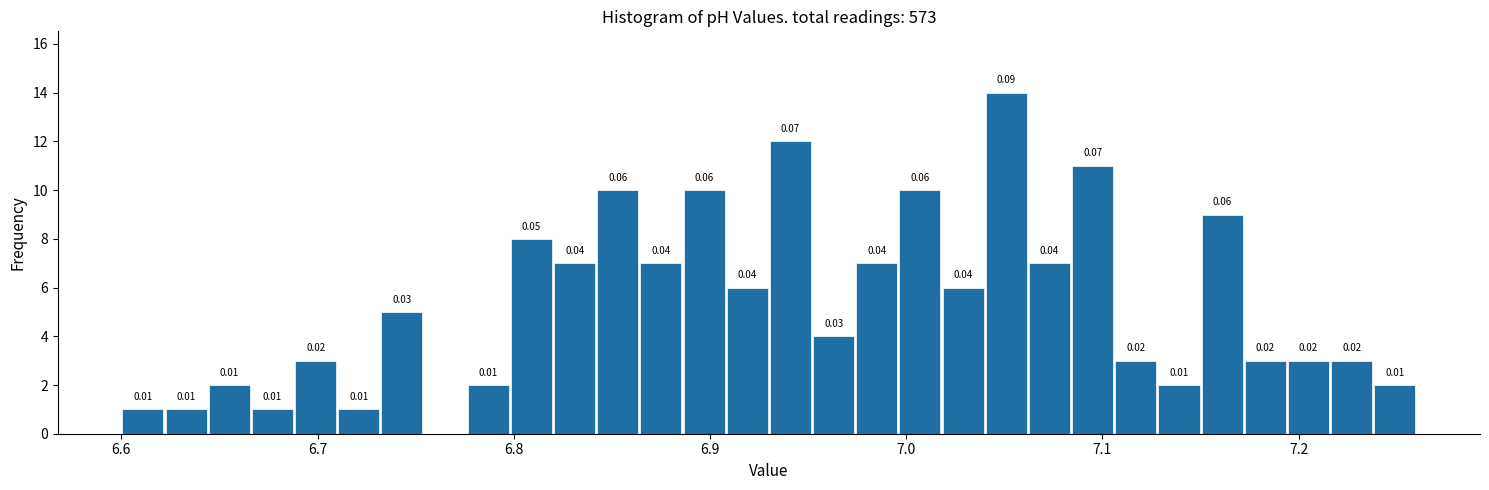

Around what value on the x-axis is the tallest bar? Give the approximate position of its centre, as read against the axis.

7.05